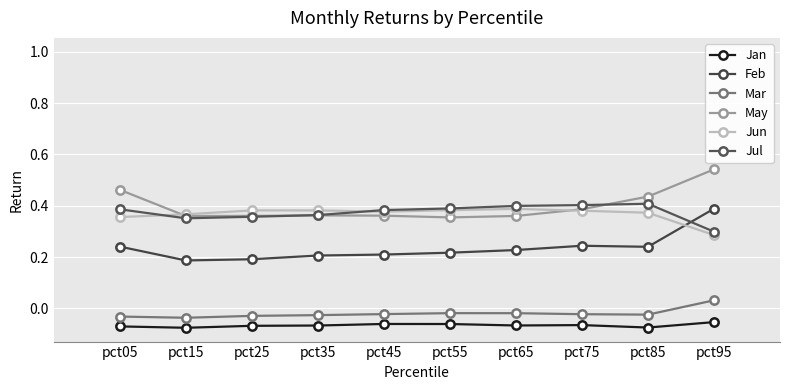

The Feb series shows 0.1 at pct05. True or false?

False